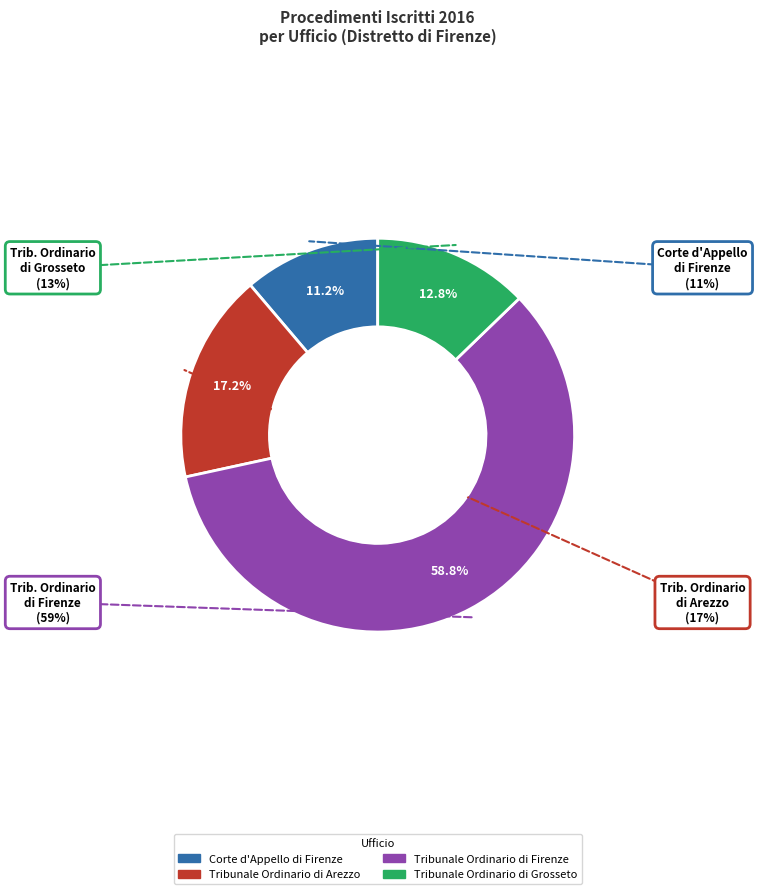

True or false: Tribunale Ordinario di Arezzo accounts for 29% of the total.

False